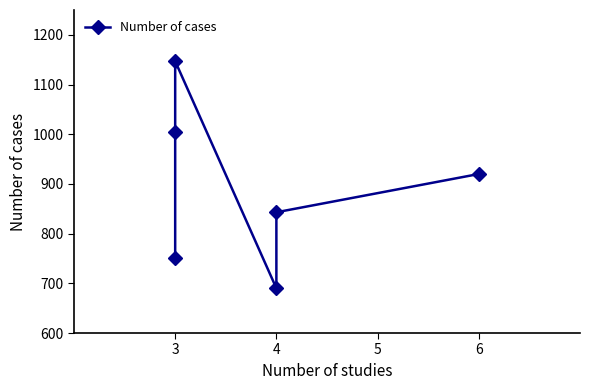

What value does the data have at 3, to the nearest 10?

750